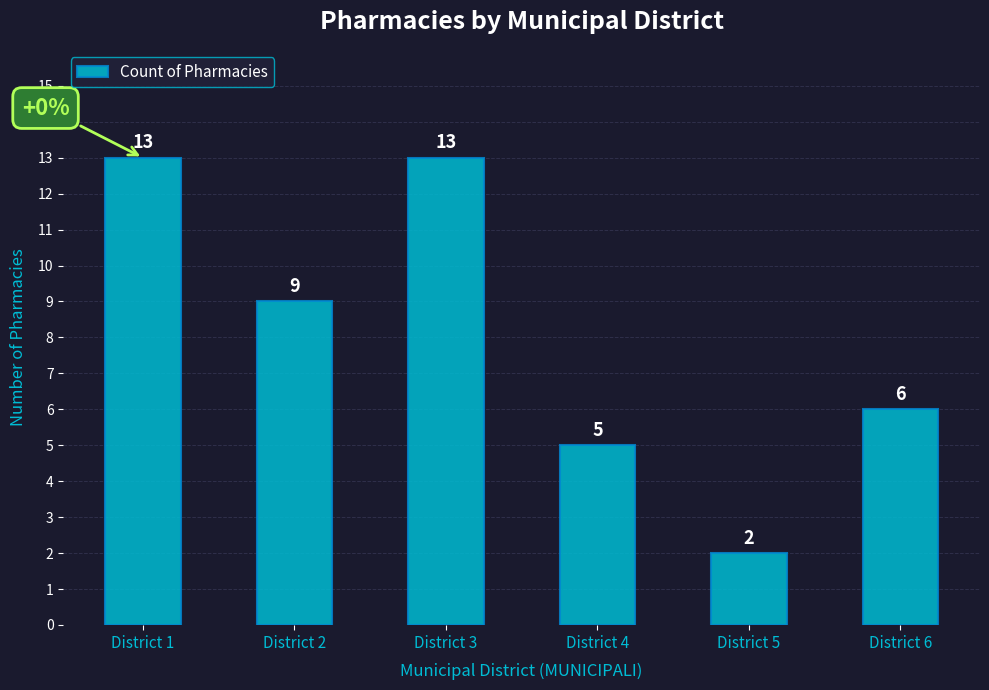

What is the maximum value shown in the chart?

13